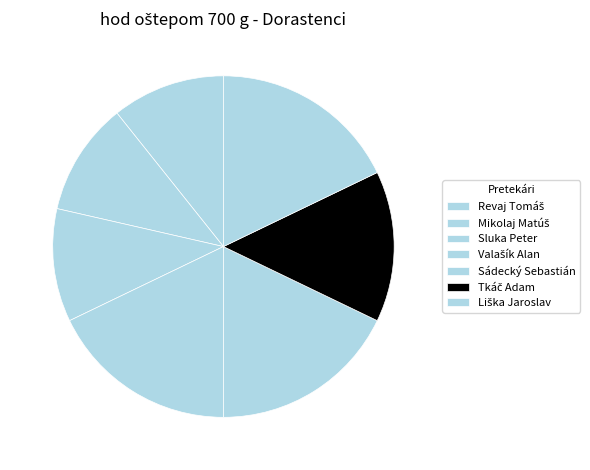

What percentage do Sluka Peter and Revaj Tomáš together represent?

21.4%